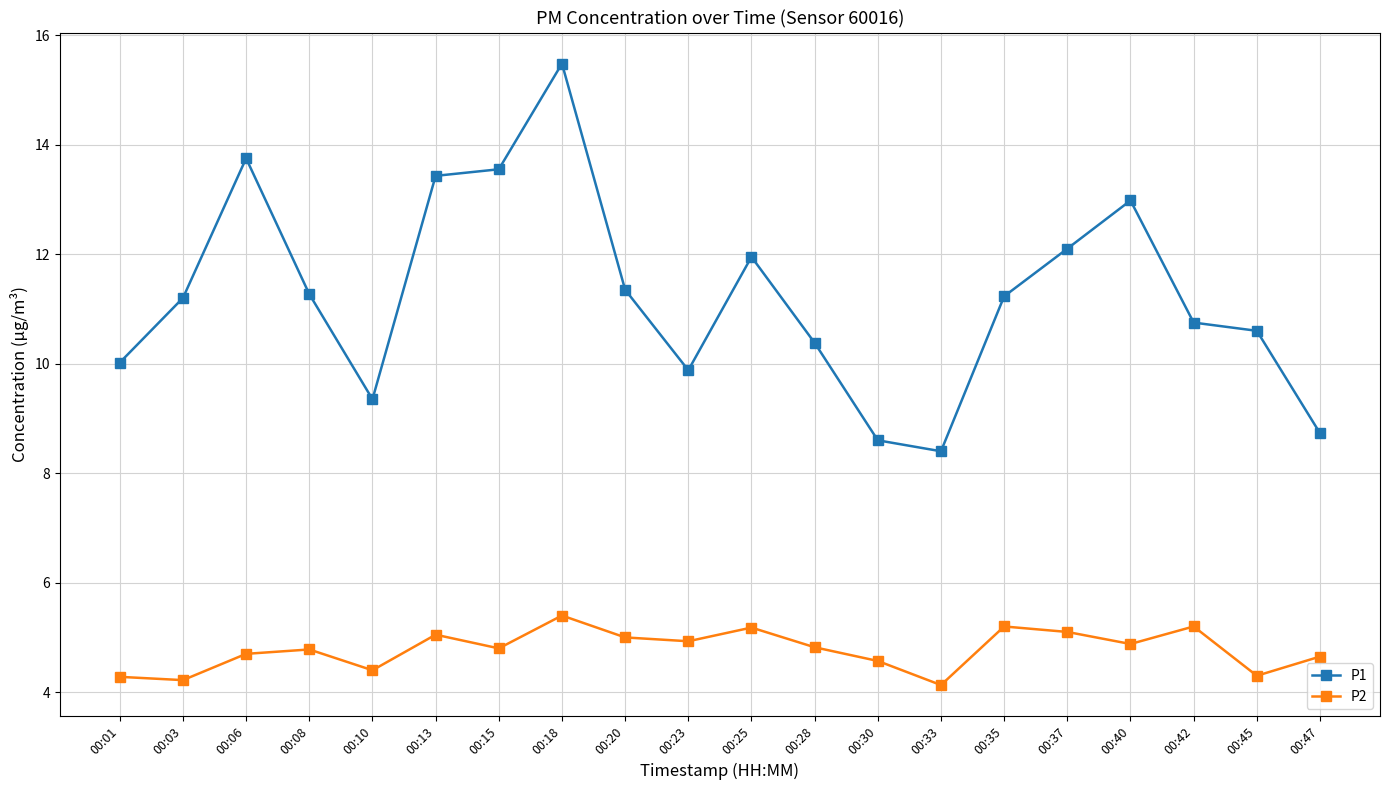

What is the sum of all P2 values?

95.6